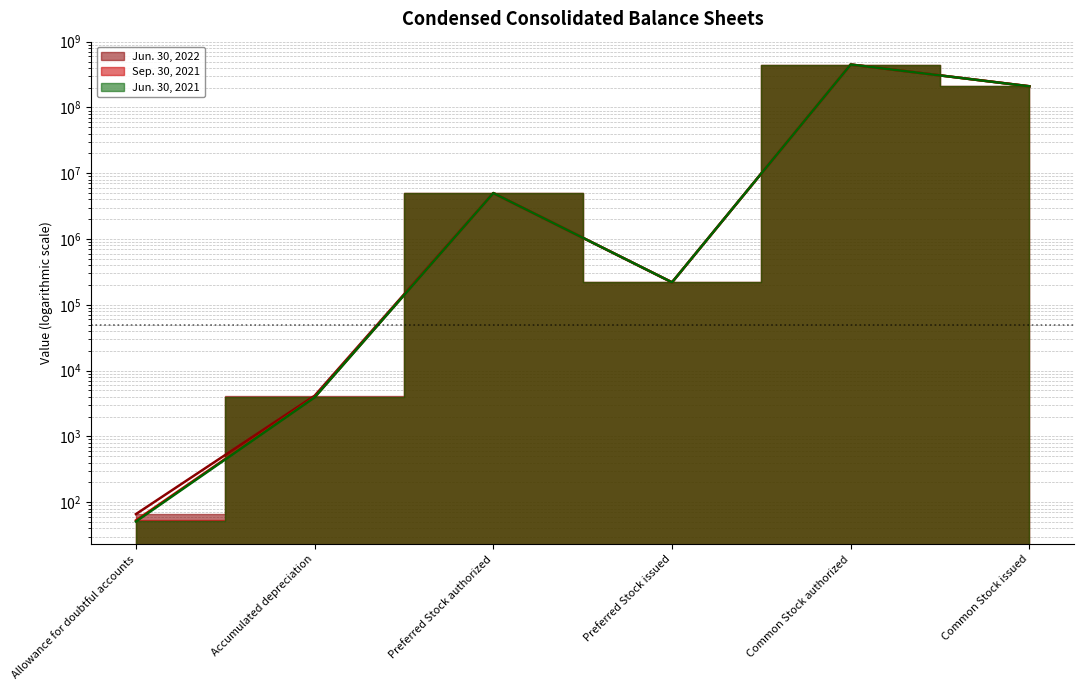

True or false: Jun. 30, 2022 and Sep. 30, 2021 intersect in this chart.

False